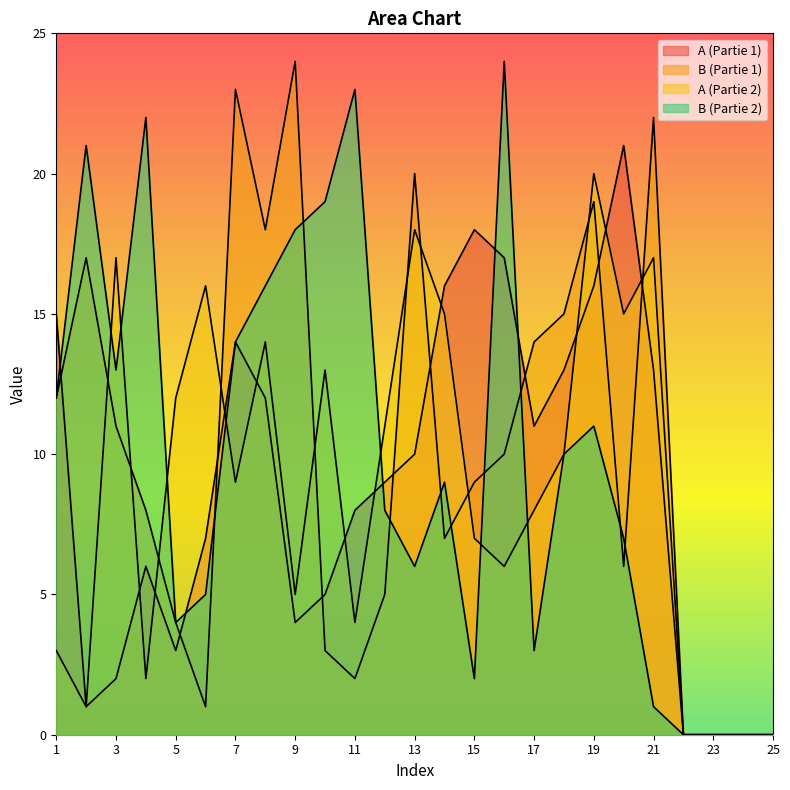

How many interior local peaks does the B (Partie 2) series have?

6